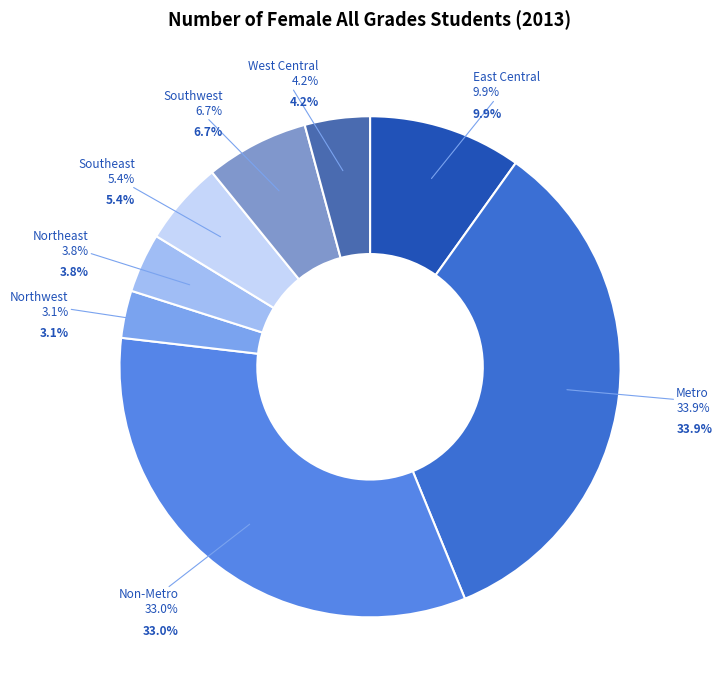

To the nearest percent, what is the combined percentage of Northwest and Southeast?

8%